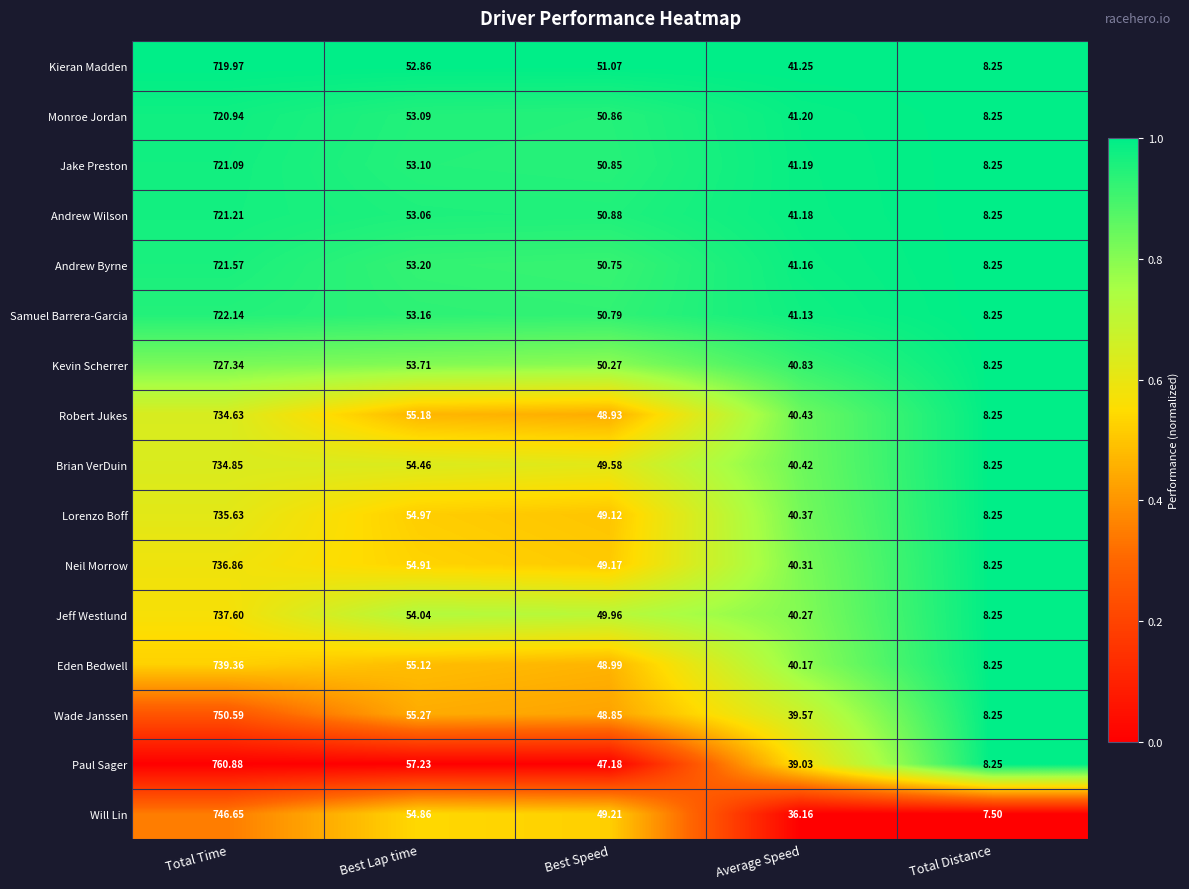

Between Best Lap time and Average Speed, which series saw the biggest shift?

Will Lin